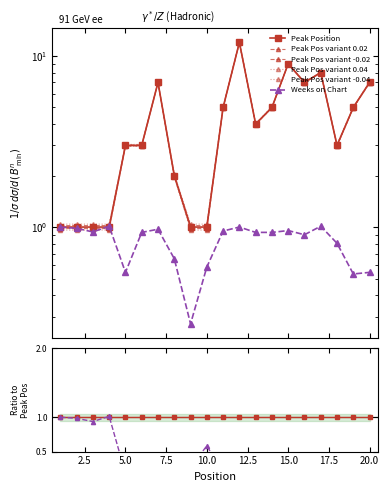

How many intersections are there between Weeks on Chart and Peak Position?

2